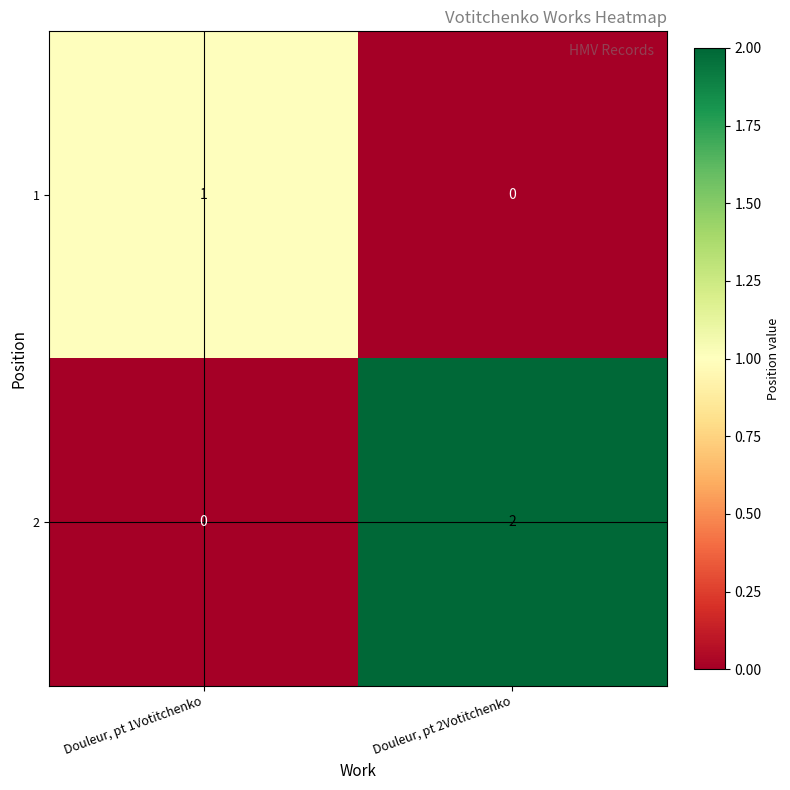

Is the value of 1 at Douleur, pt 2Votitchenko greater than the value of 2 at Douleur, pt 2Votitchenko?

No